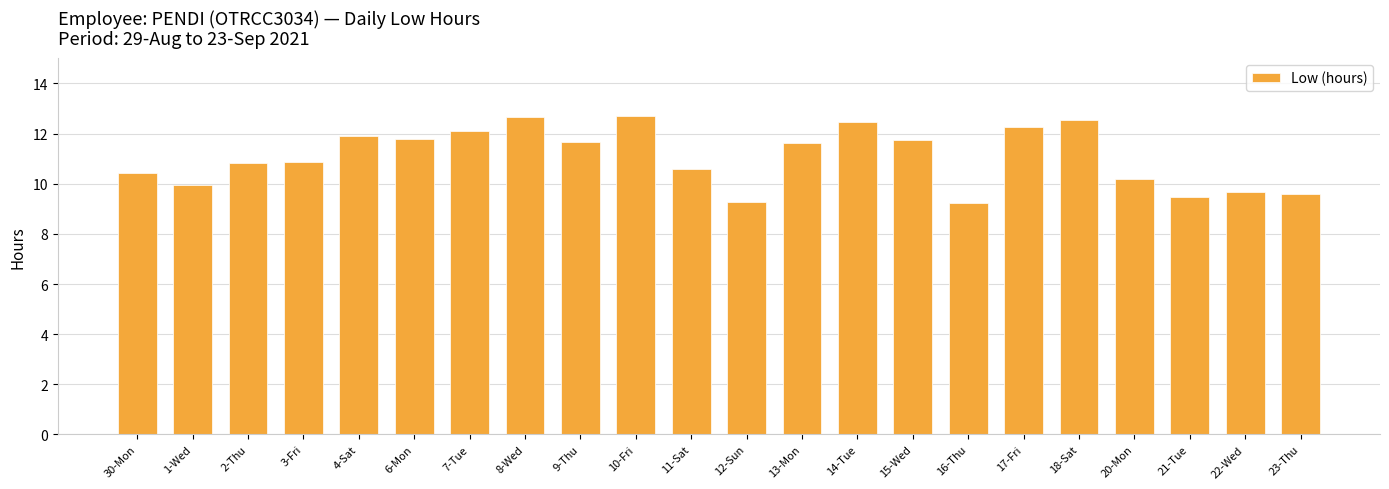

True or false: the data shows 6.1 at 9-Thu.

False